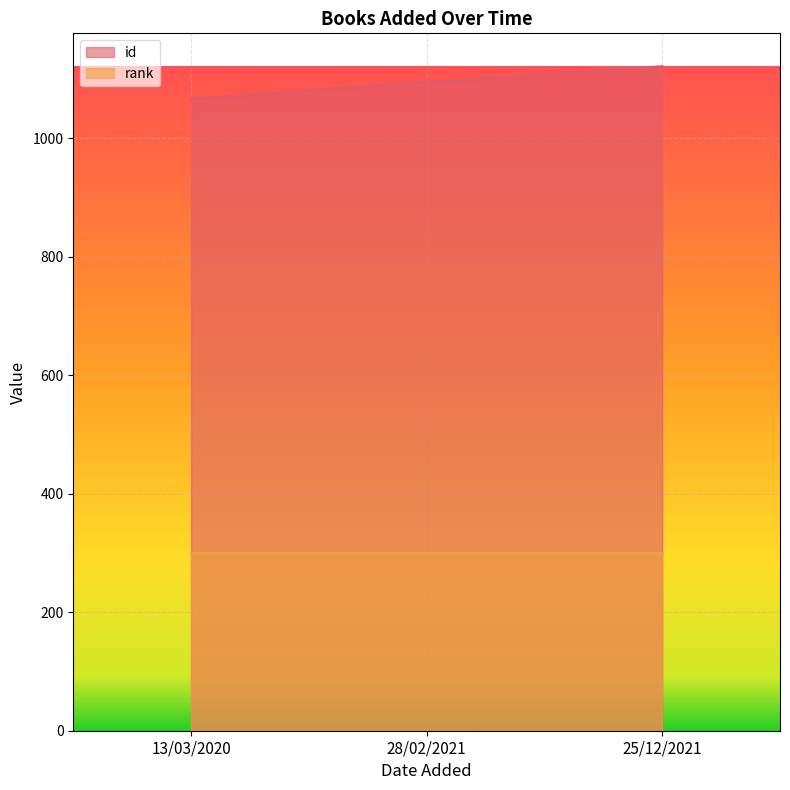

What is the difference between the highest and lowest values at 13/03/2020?

766